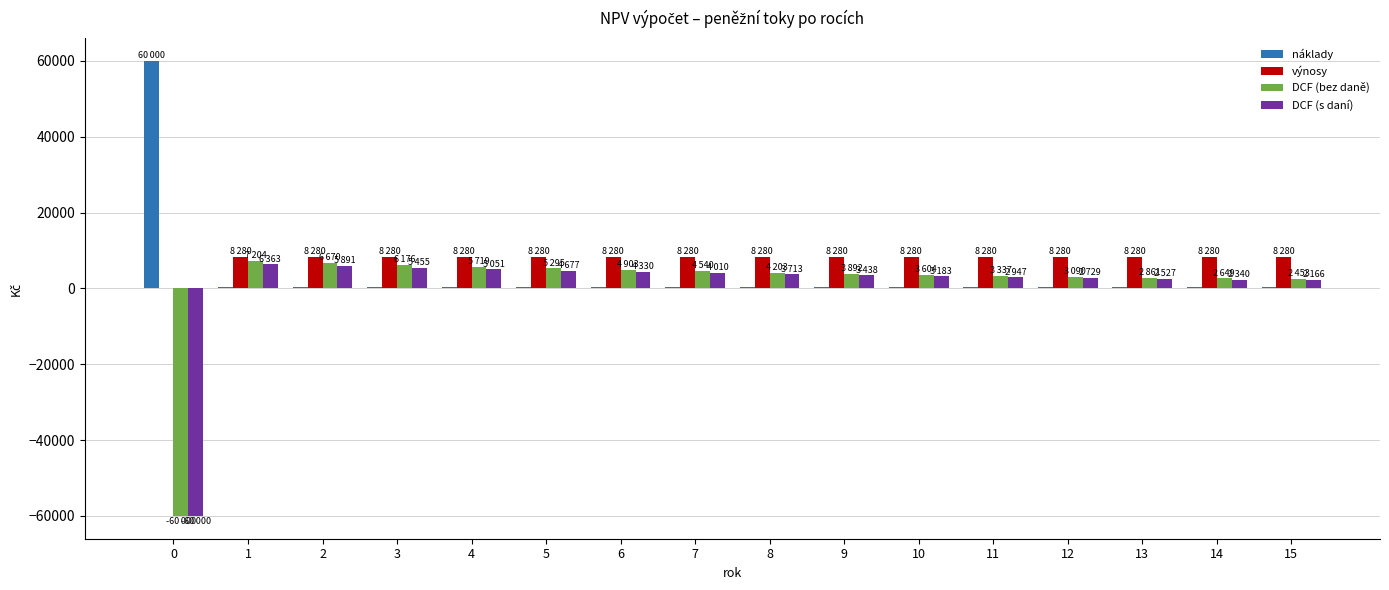

What are all the series names shown in the legend?

náklady, výnosy, DCF (bez daně), DCF (s daní)